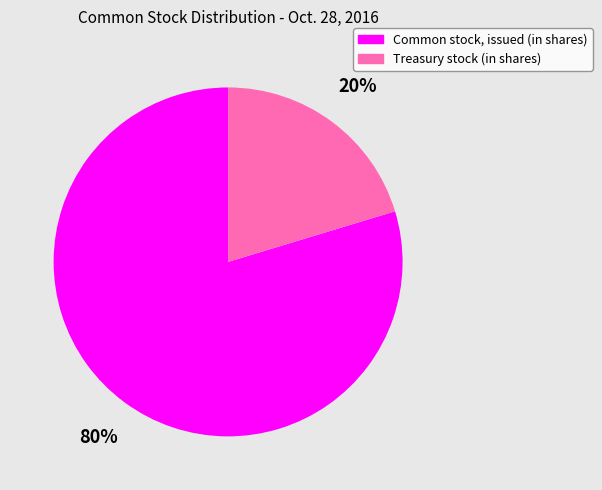

True or false: Common stock, issued (in shares) accounts for 68% of the total.

False